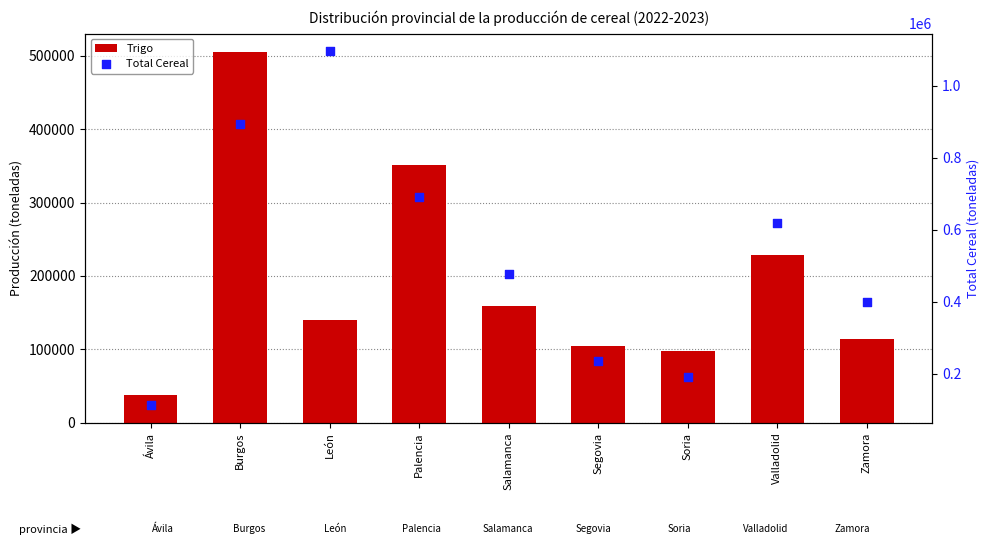

At how many categories does at least one series exceed 410369?

5